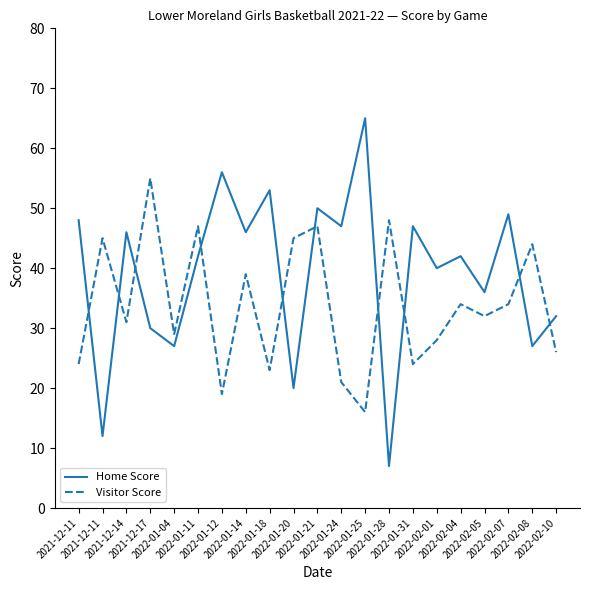

At which category is the sum across all series the highest?

2022-01-21